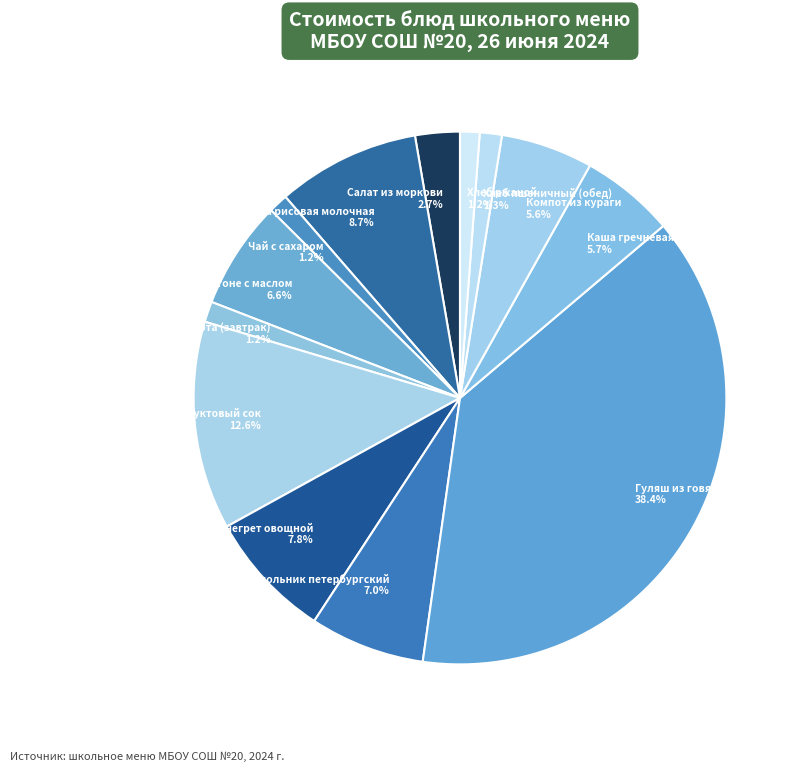

How many slices are in this pie chart?

13